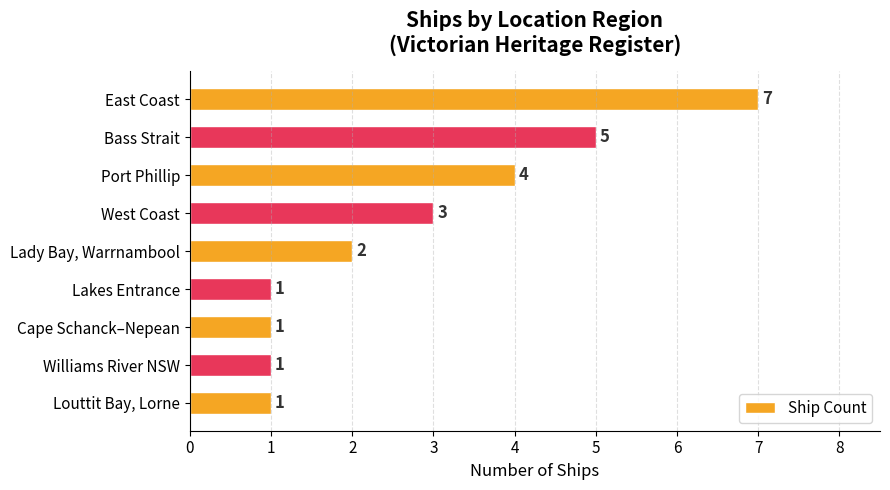

Count the number of categories in the chart.

9